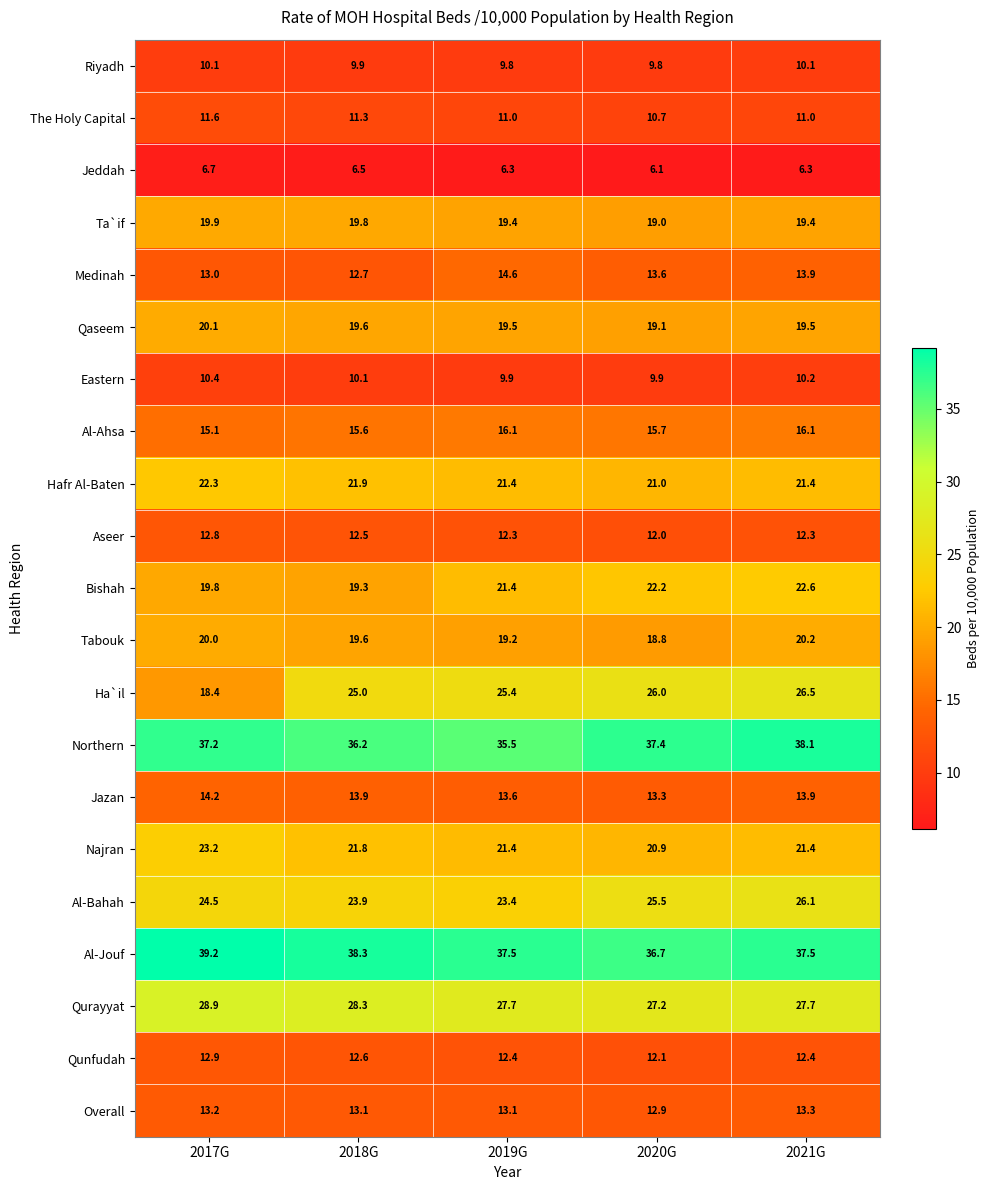

Count the number of categories in the chart.

5